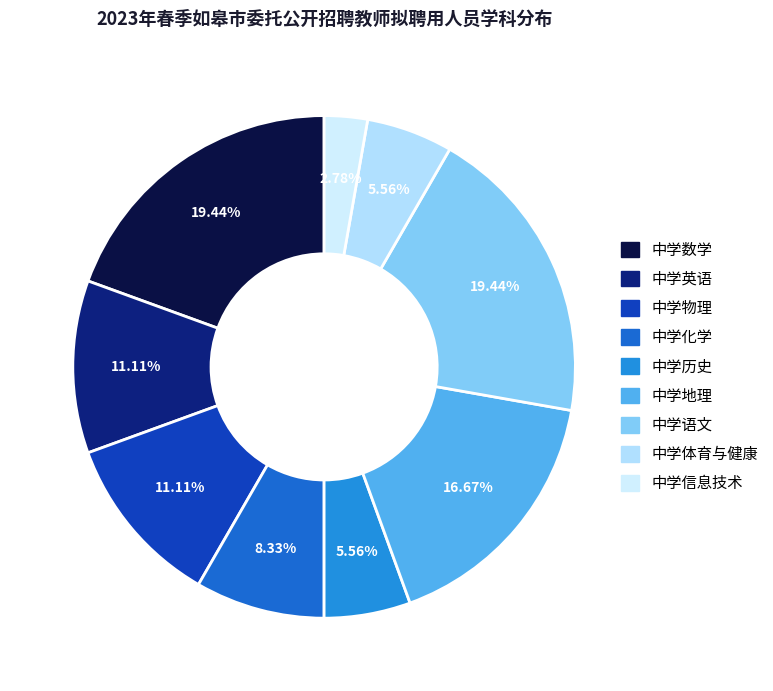

Which slice is the smallest?

中学信息技术